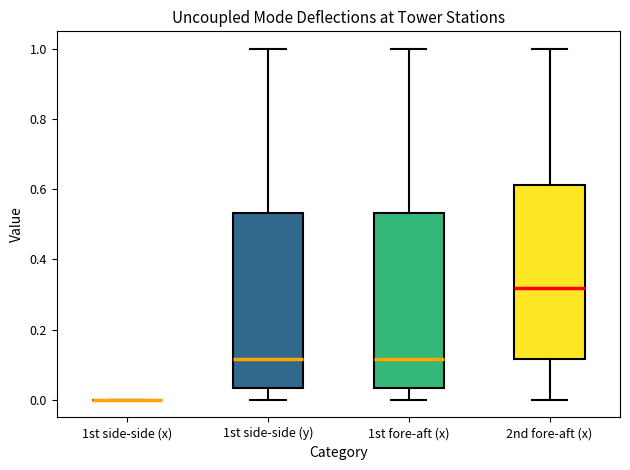

Reading left to right, transcribe this box plot: for each box, give where its median line is, the range the box spans, and where its two whiskers end, as read against the y-axis. The values are not printed on the chart, so give them approximately, as read against the axis.

1st side-side (x): box collapsed to a line at 0.00, whiskers 0.00 to 0.00
1st side-side (y): median 0.12, box 0.04 to 0.54, whiskers 0.00 to 1.00
1st fore-aft (x): median 0.12, box 0.04 to 0.54, whiskers 0.00 to 1.00
2nd fore-aft (x): median 0.32, box 0.12 to 0.62, whiskers 0.00 to 1.00